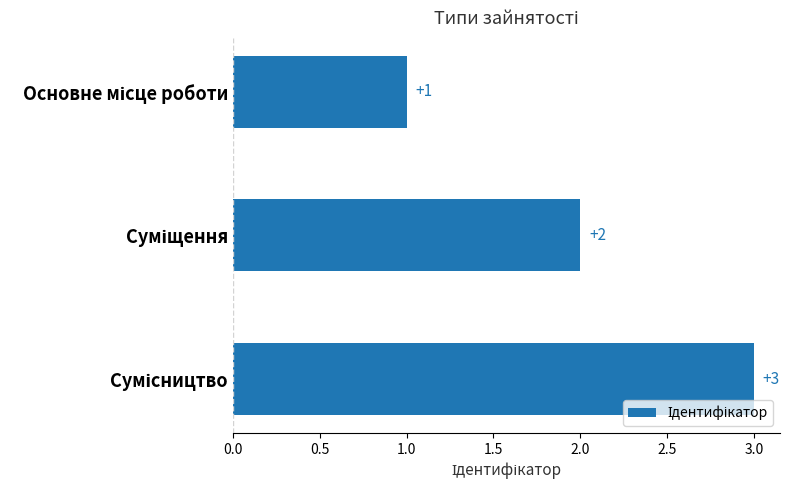

What is the maximum value shown in the chart?

3